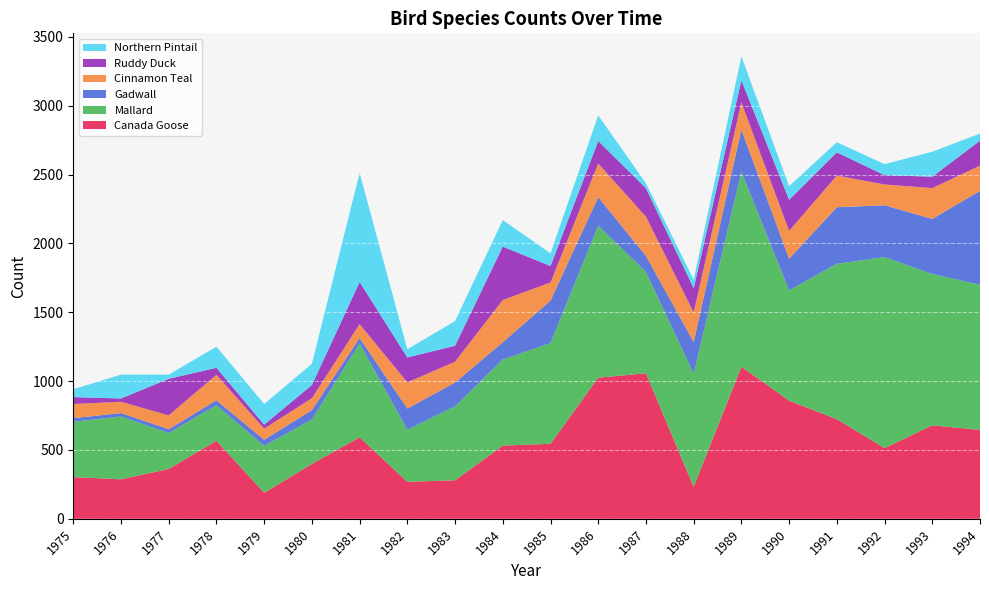

Reading right to left, extract all data points from this chart.

Canada Goose: 646	679	514	724	858	1105	232	1057	1025	545	532	280	269	592	399	189	567	362	287	303
Mallard: 1054	1099	1387	1128	801	1416	822	736	1104	731	625	537	378	682	322	341	258	261	456	402
Gadwall: 682	400	376	411	230	306	230	117	207	309	125	173	154	39	69	44	36	28	25	26
Cinnamon Teal: 183	224	151	230	202	198	215	284	245	131	307	151	190	101	86	81	185	100	82	103
Ruddy Duck: 181	83	68	168	226	159	176	207	163	120	388	116	181	306	96	29	51	266	24	50
Northern Pintail: 52	181	80	74	99	174	62	36	186	92	193	179	60	793	154	150	153	30	173	57